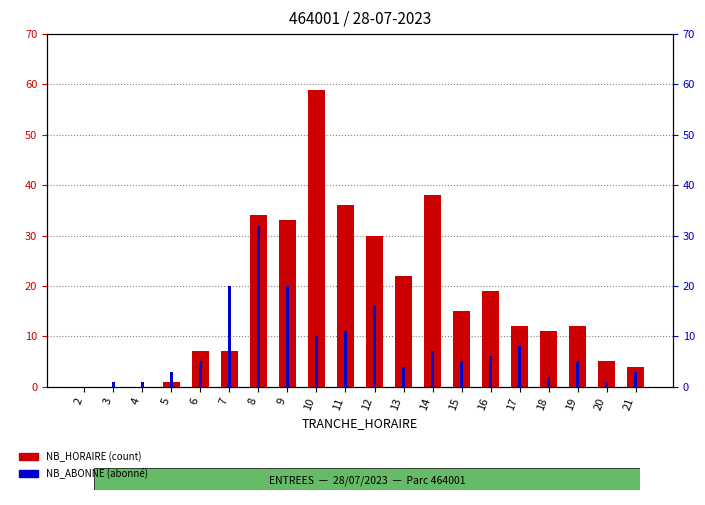

Reading left to right, list all the values displayed in this chart.

NB_HORAIRE: 2=0	3=0	4=0	5=1	6=7	7=7	8=34	9=33	10=59	11=36	12=30	13=22	14=38	15=15	16=19	17=12	18=11	19=12	20=5	21=4
NB_ABONNE: 2=0	3=1	4=1	5=3	6=5	7=20	8=32	9=20	10=10	11=11	12=16	13=4	14=7	15=5	16=6	17=8	18=2	19=5	20=1	21=3